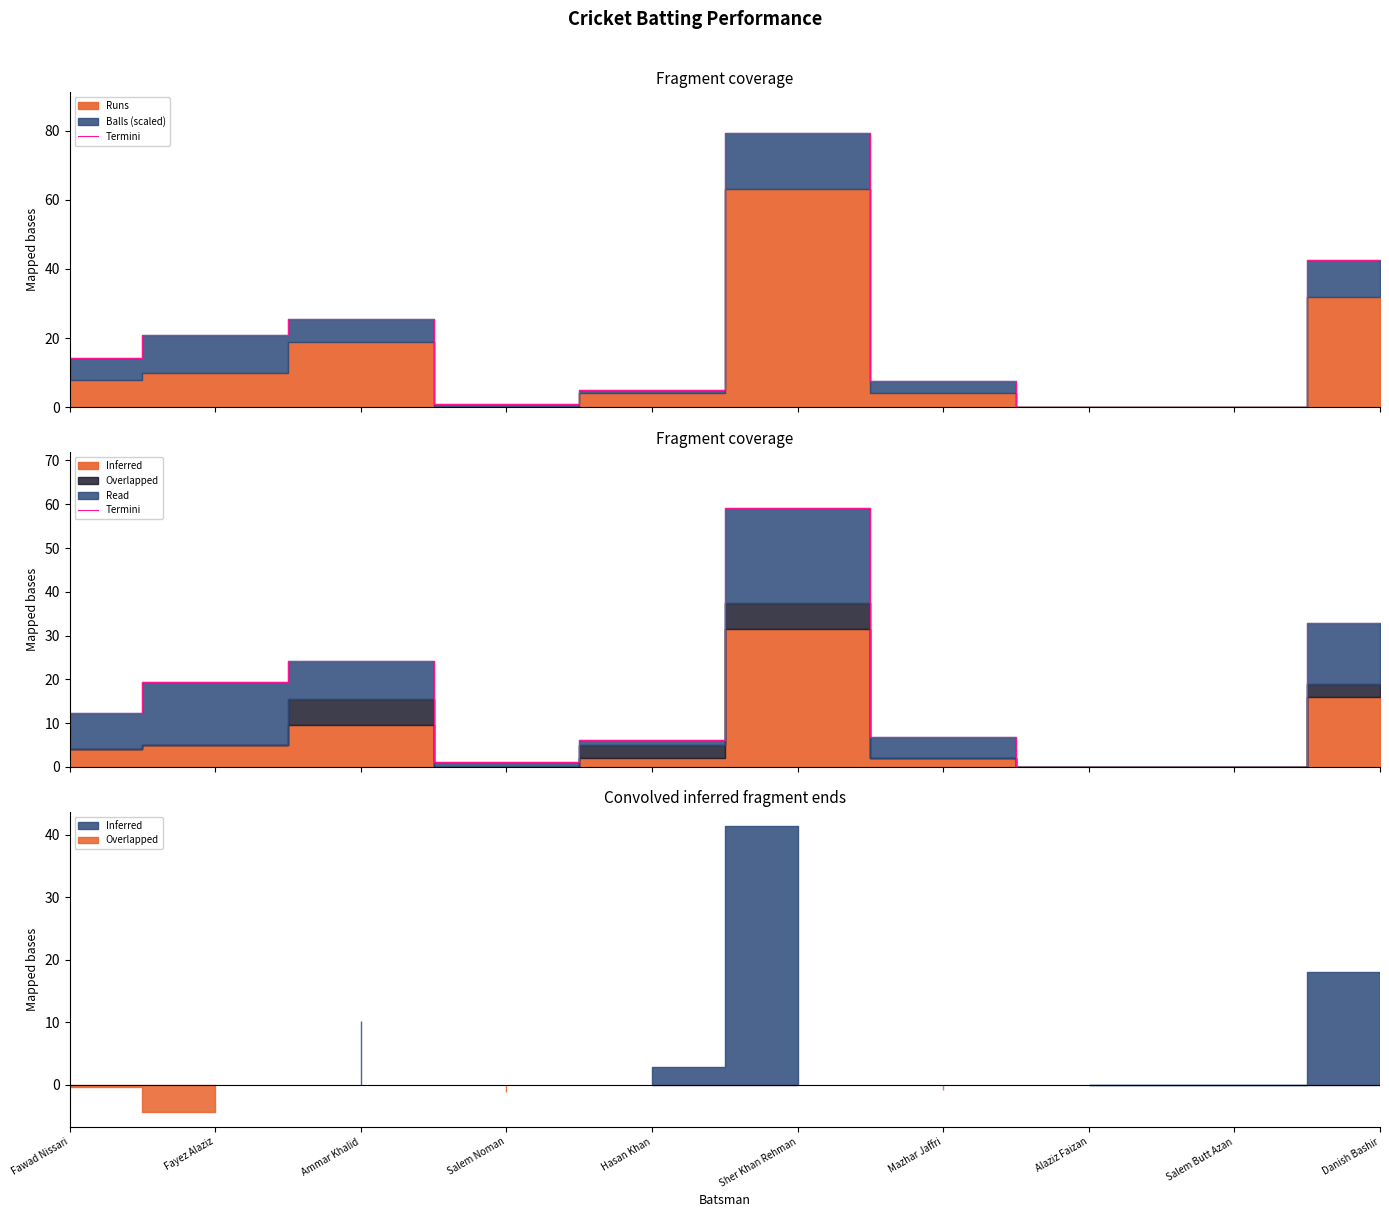

How many values are above zero?

8